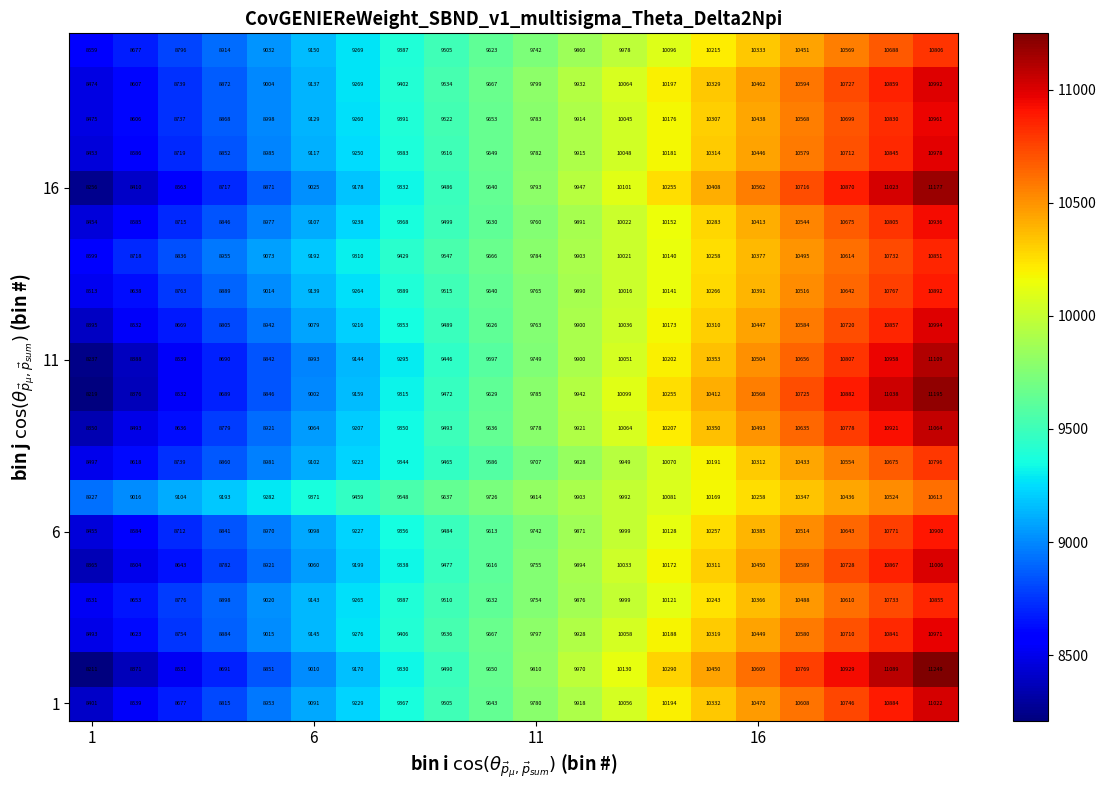

What is the minimum value shown in the chart?

8211